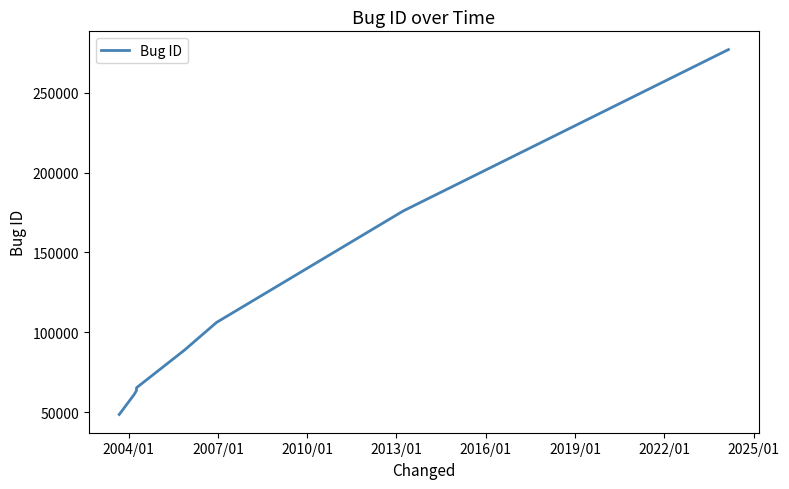

What is the difference between the maximum and minimum values?

228511